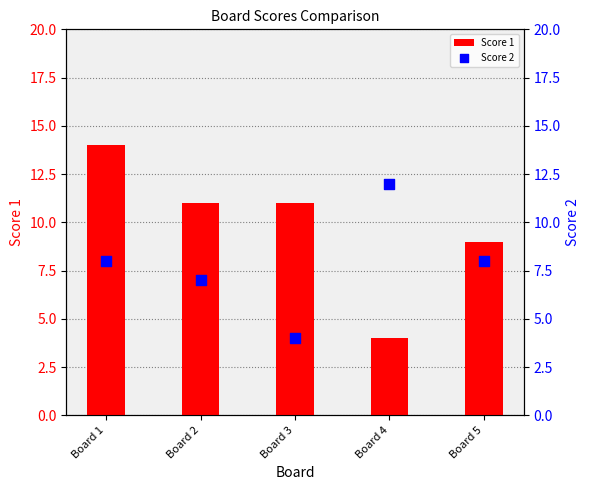

Which series contains the highest Y value?

Score 1